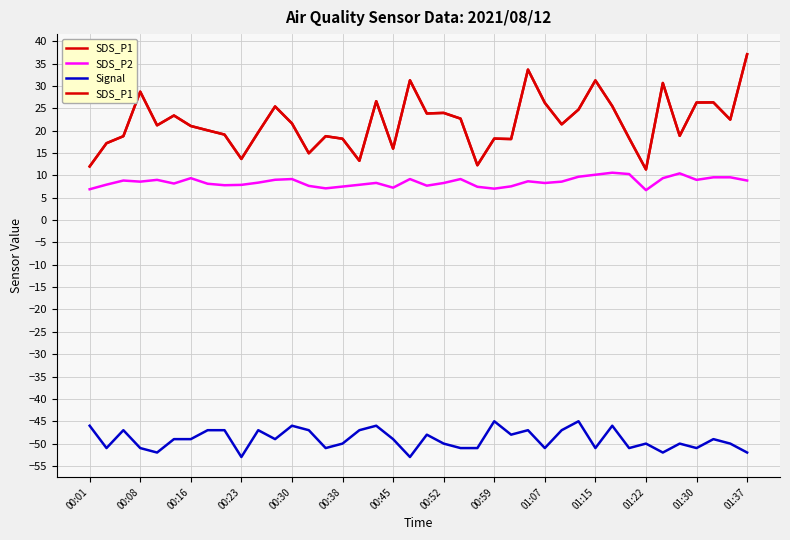

True or false: SDS_P2 and Signal cross at least once.

False